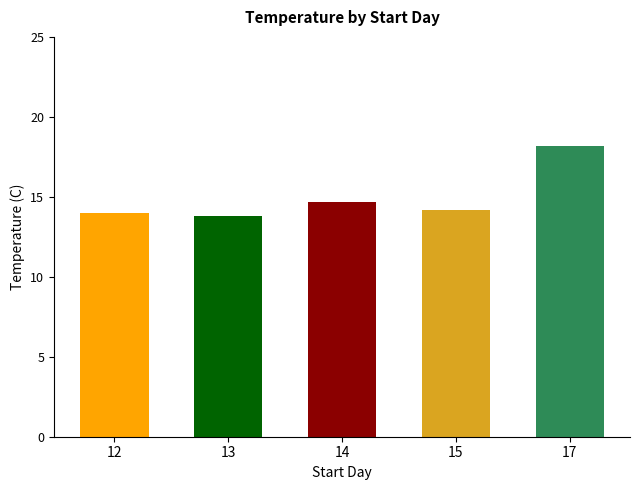

How many data points are above 14?

3